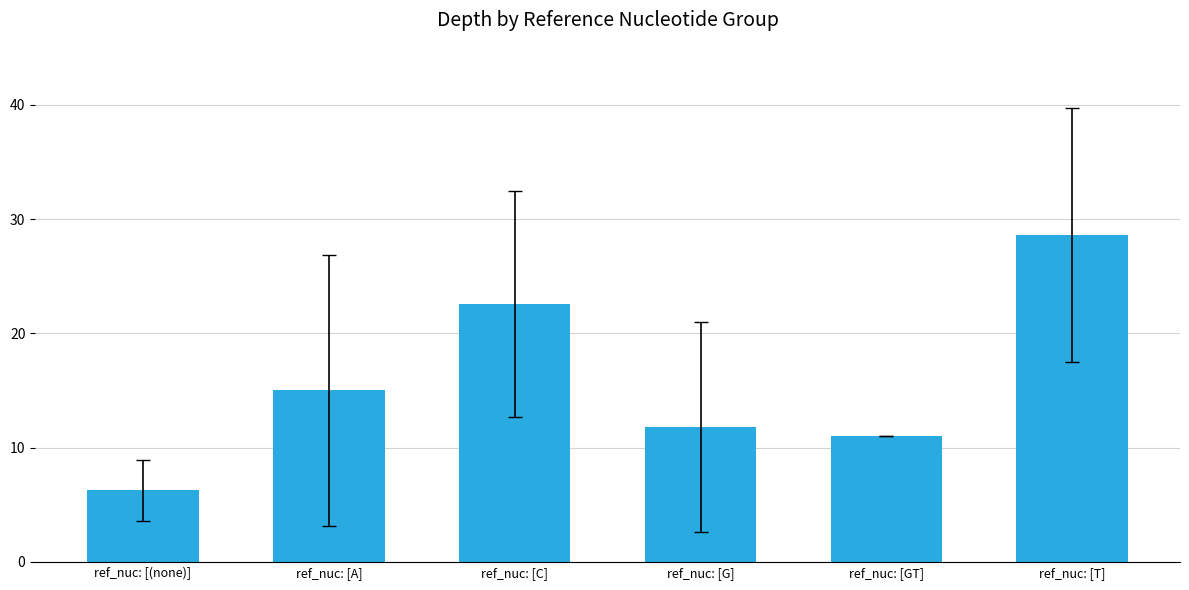

What is the label of the 5th bar from the left?

ref_nuc: [GT]